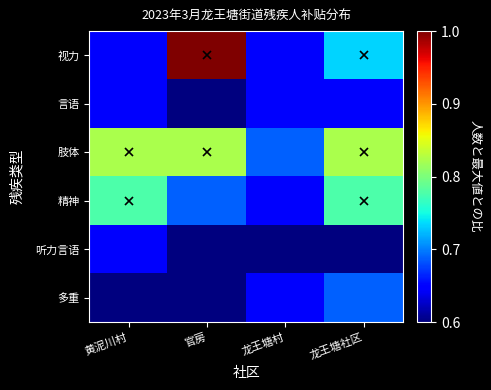

Which series has the widest spread of values?

视力